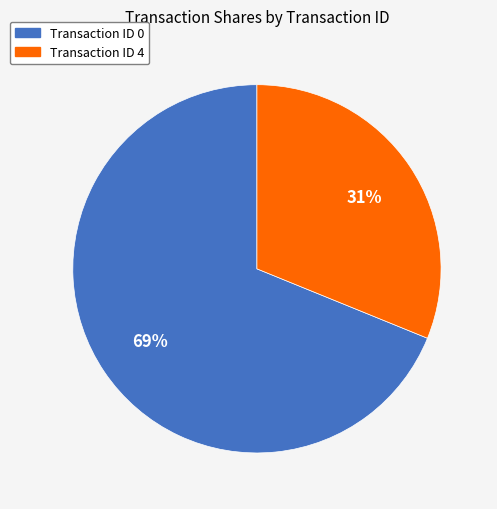

To the nearest percent, what is the average slice percentage?

50%